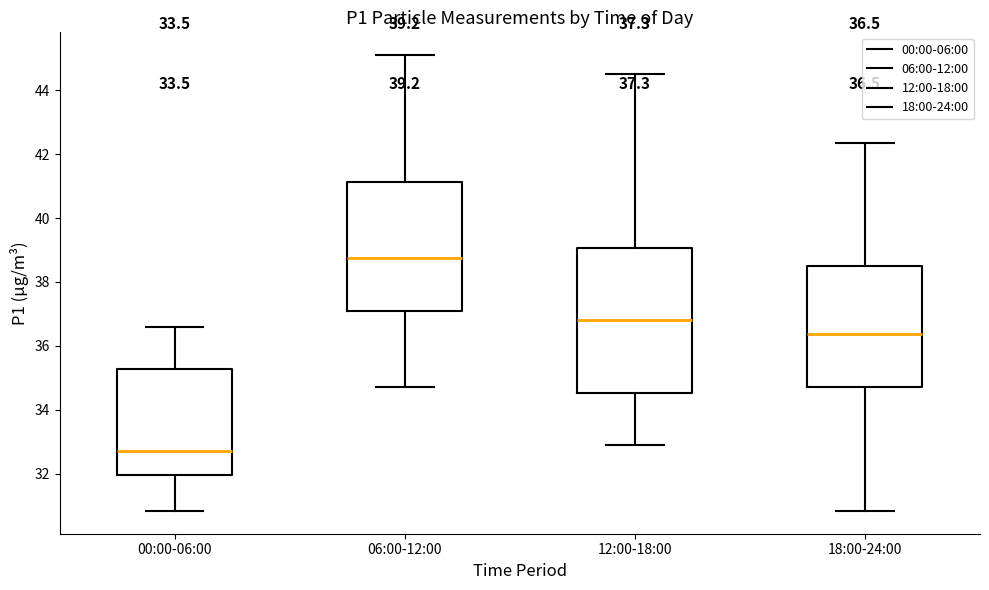

Which box is the tallest, from its lower edge to its upper edge?

12:00-18:00